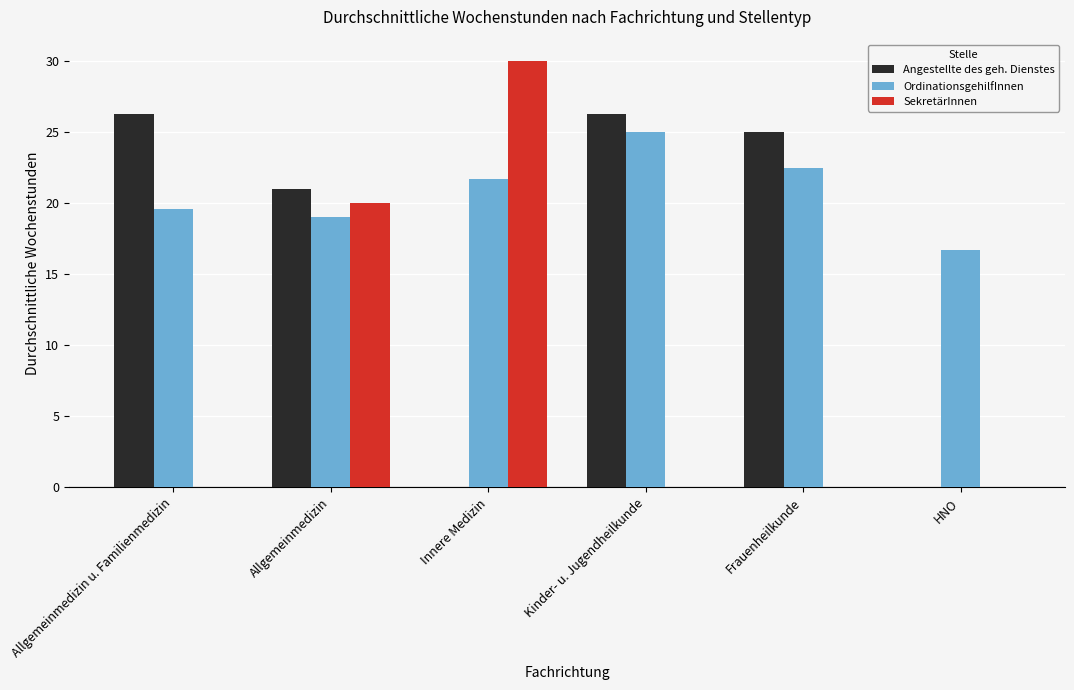

What is the sum of the OrdinationsgehilfInnen values at Frauenheilkunde and Kinder- u. Jugendheilkunde?

47.5